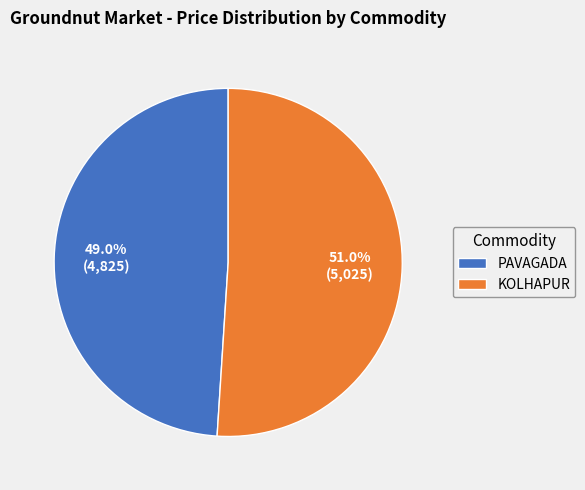

What percentage is the KOLHAPUR slice, to the nearest percent?

51%